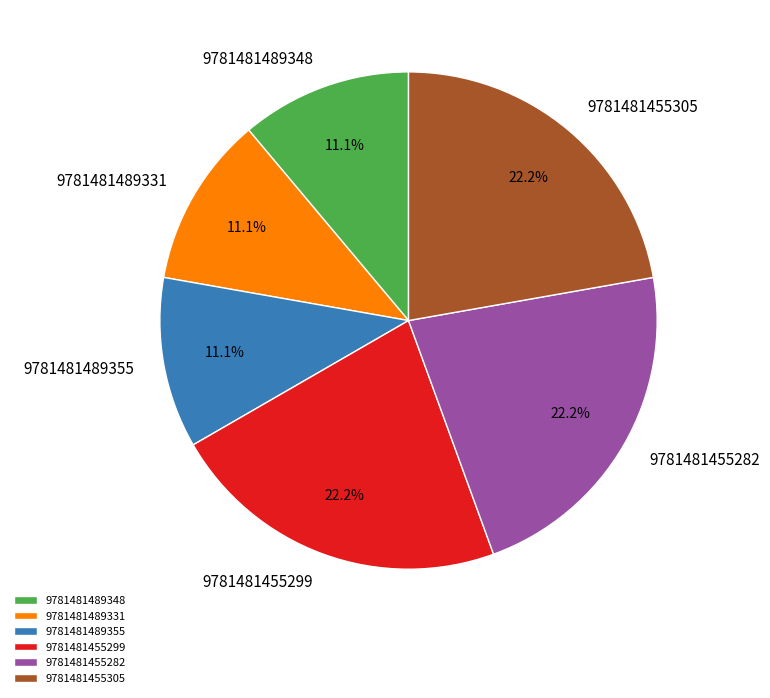

Is 9781481489355 the majority of the pie?

No